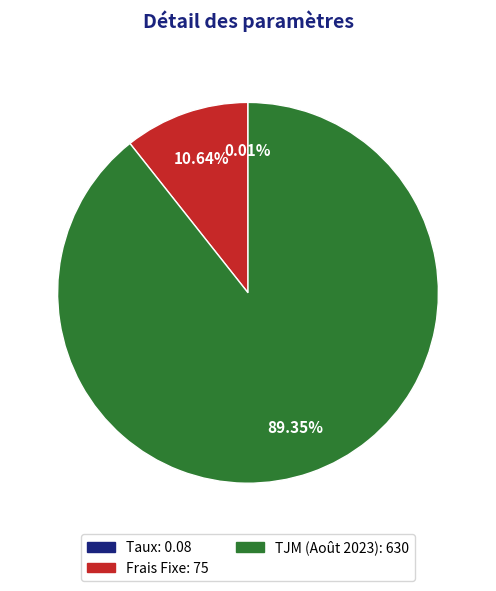

Does any single category account for the majority?

Yes